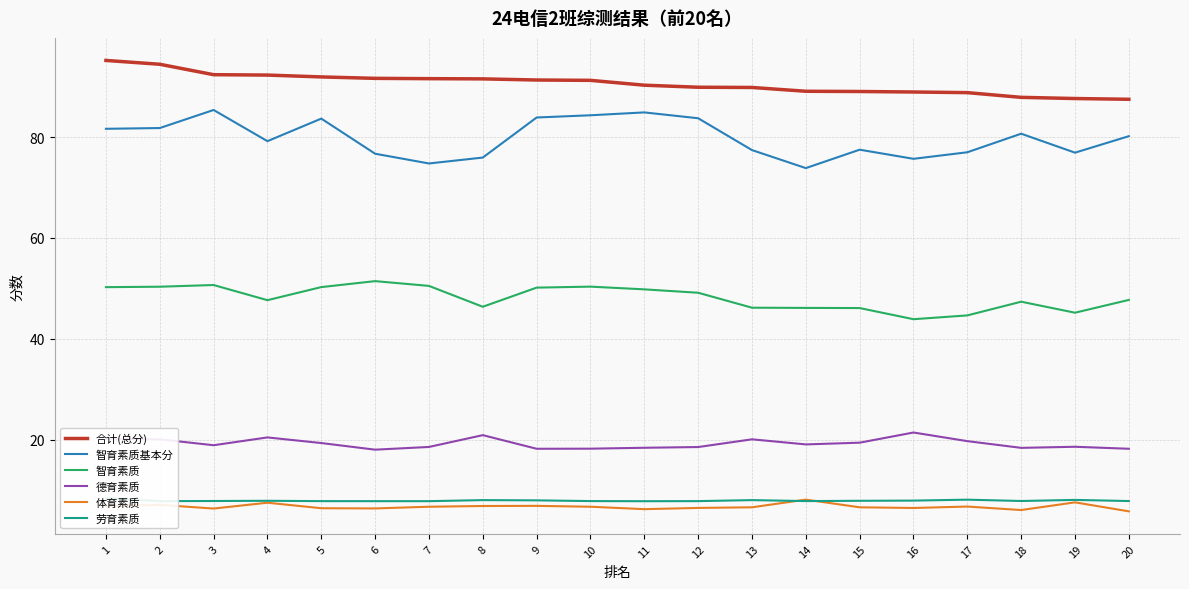

How many lines are shown in the chart?

6